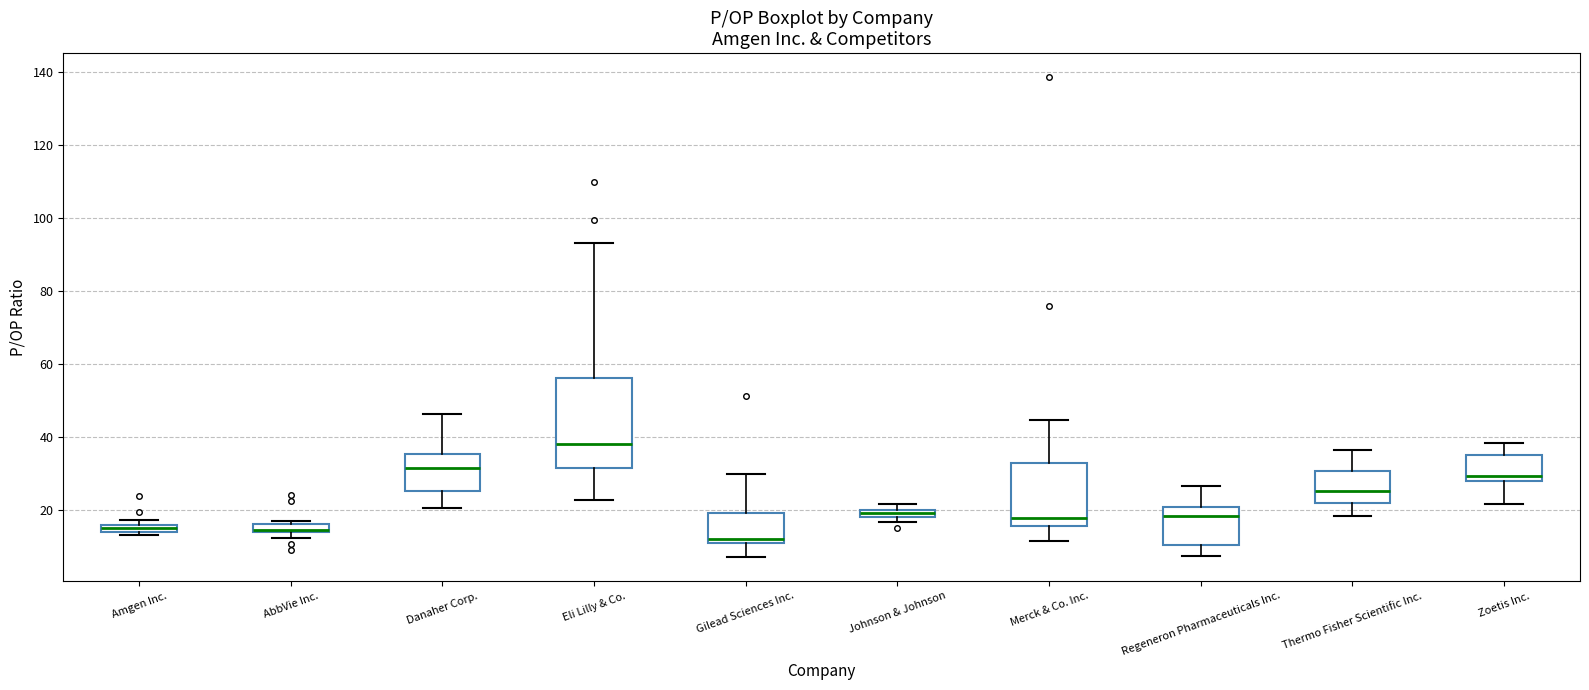

Where does the upper whisker of the box for Eli Lilly & Co. end on the y-axis? The values are not printed on the chart, so give them approximately, as read against the axis.

94